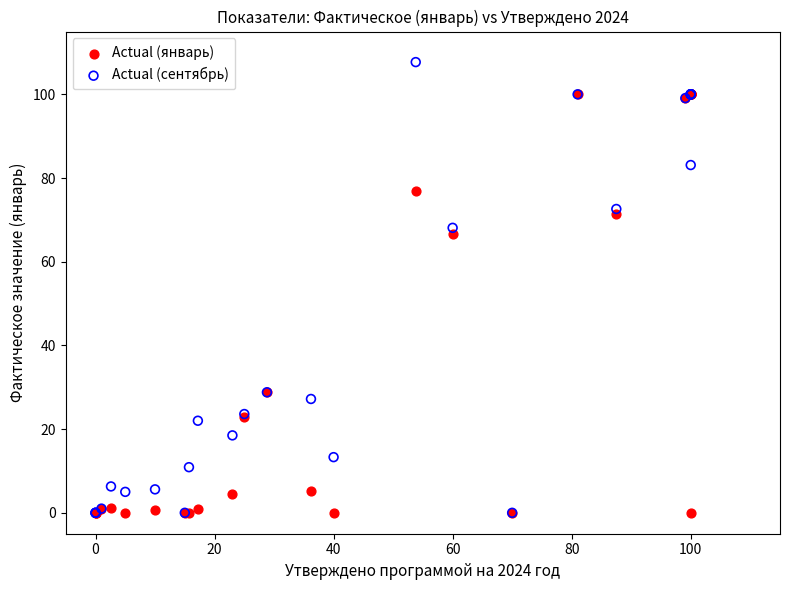

What are all the series names shown in the legend?

Actual (январь), Actual (сентябрь)